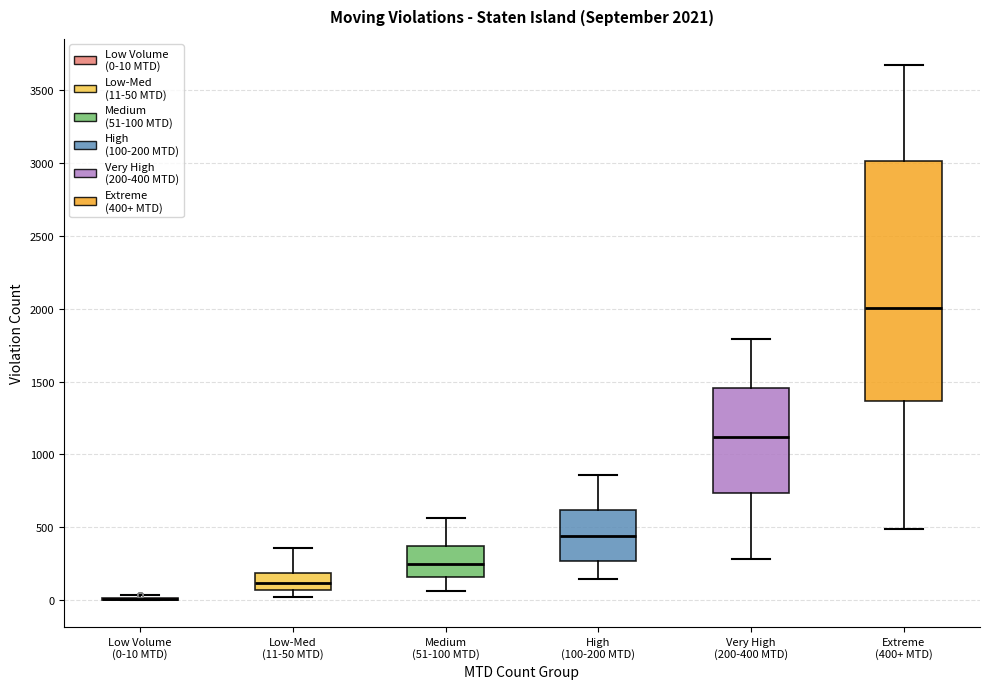

Which box is the tallest, from its lower edge to its upper edge?

Extreme (400+ MTD)